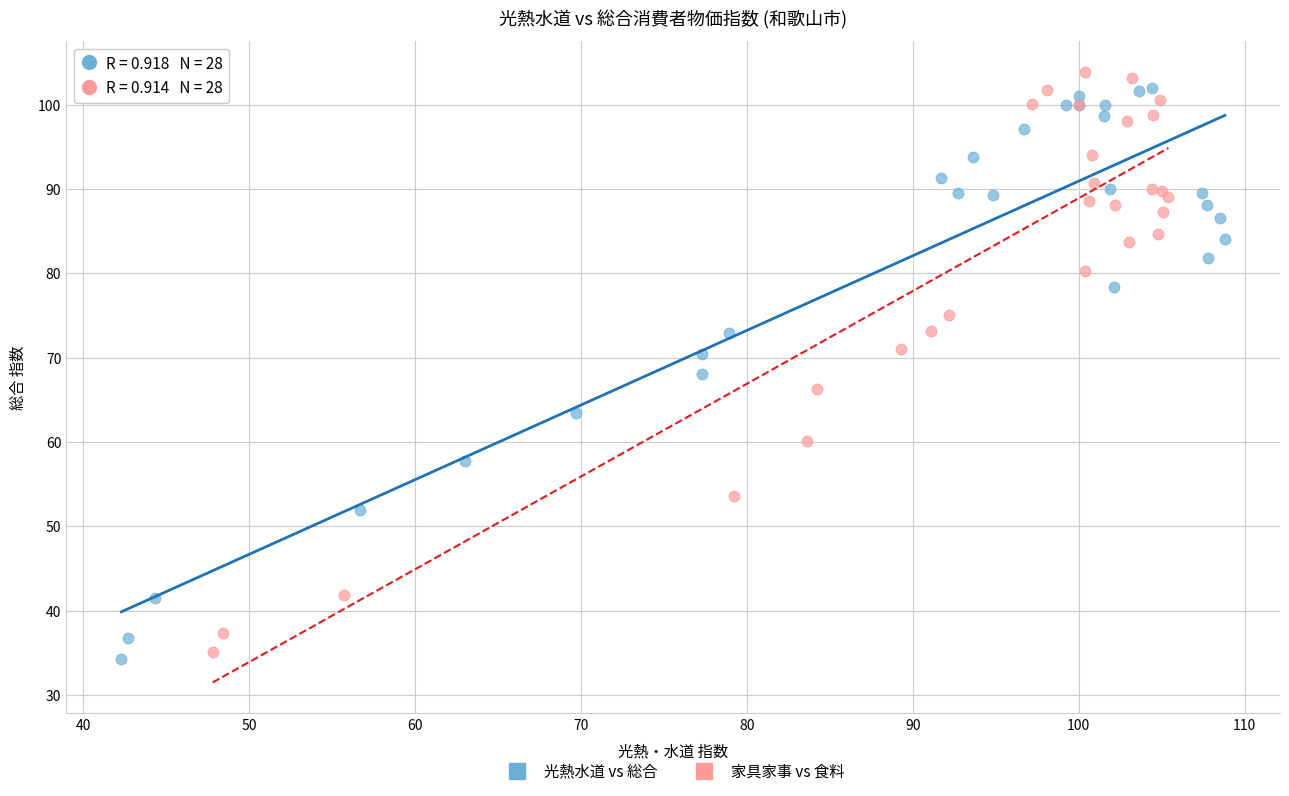

Which series has the widest spread of Y values?

家具家事 vs 食料